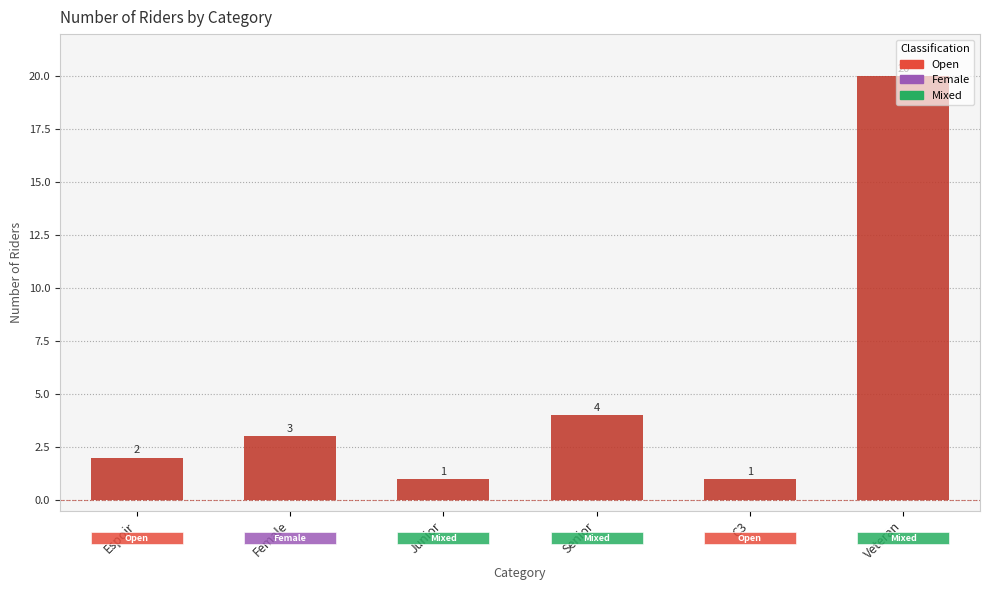

What is the maximum value shown in the chart?

20